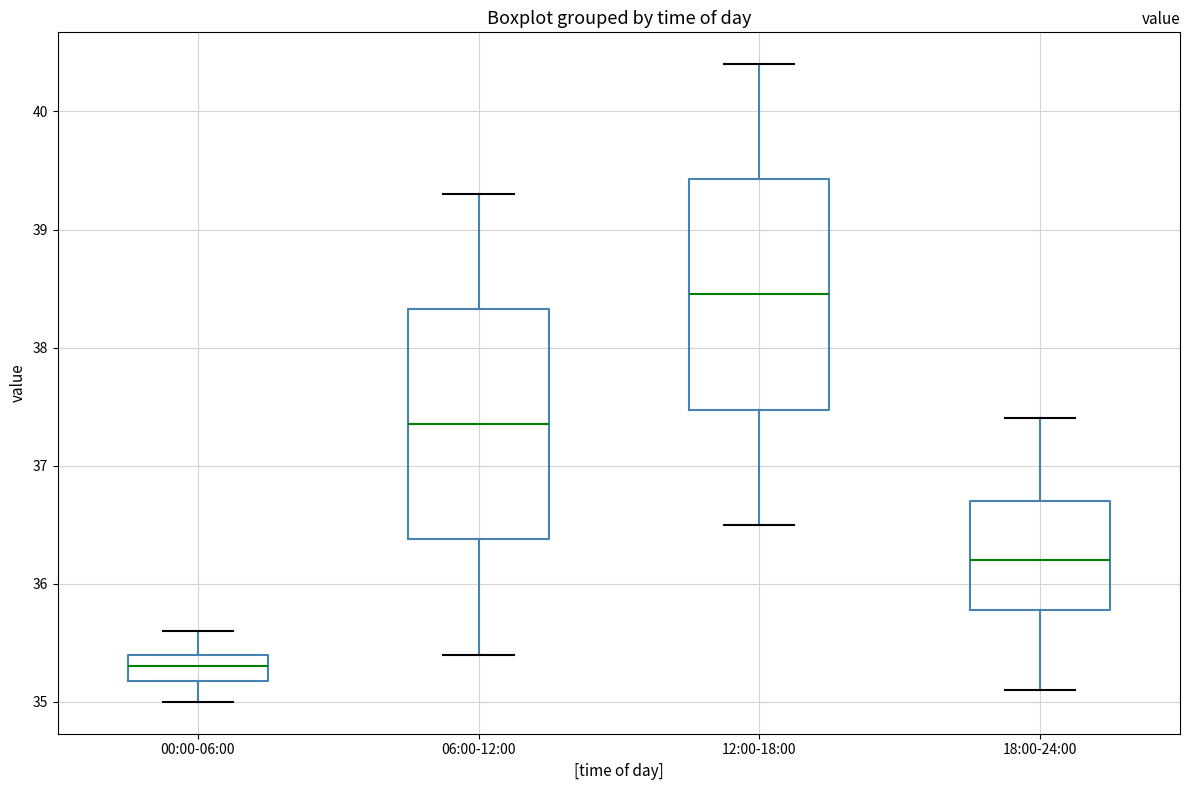

Reading left to right, transcribe this box plot: for each box, give where its median line is, the range the box spans, and where its two whiskers end, as read against the y-axis. The values are not printed on the chart, so give them approximately, as read against the axis.

00:00-06:00: median 35.3, box 35.2 to 35.4, whiskers 35.0 to 35.6
06:00-12:00: median 37.4, box 36.4 to 38.3, whiskers 35.4 to 39.3
12:00-18:00: median 38.5, box 37.5 to 39.4, whiskers 36.5 to 40.4
18:00-24:00: median 36.2, box 35.8 to 36.7, whiskers 35.1 to 37.4